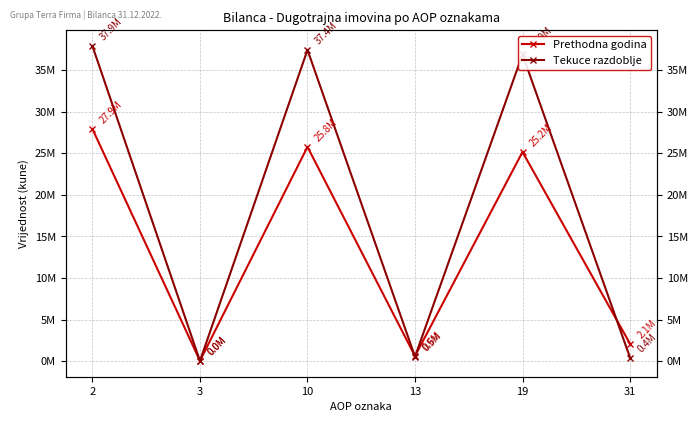

What is the total value across all series at 31?

2533300